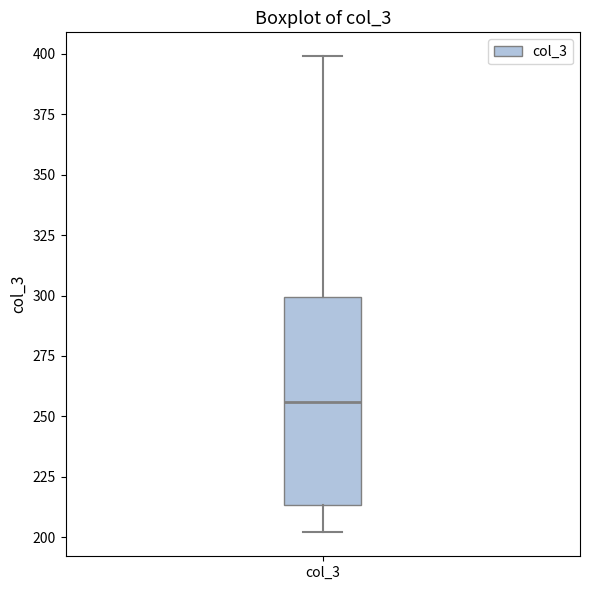

Transcribe this box plot: give where the median line is, the range the box spans, and where the two whiskers end, as read against the y-axis. The values are not printed on the chart, so give them approximately, as read against the axis.

median 255, box 215 to 300, whiskers 200 to 400